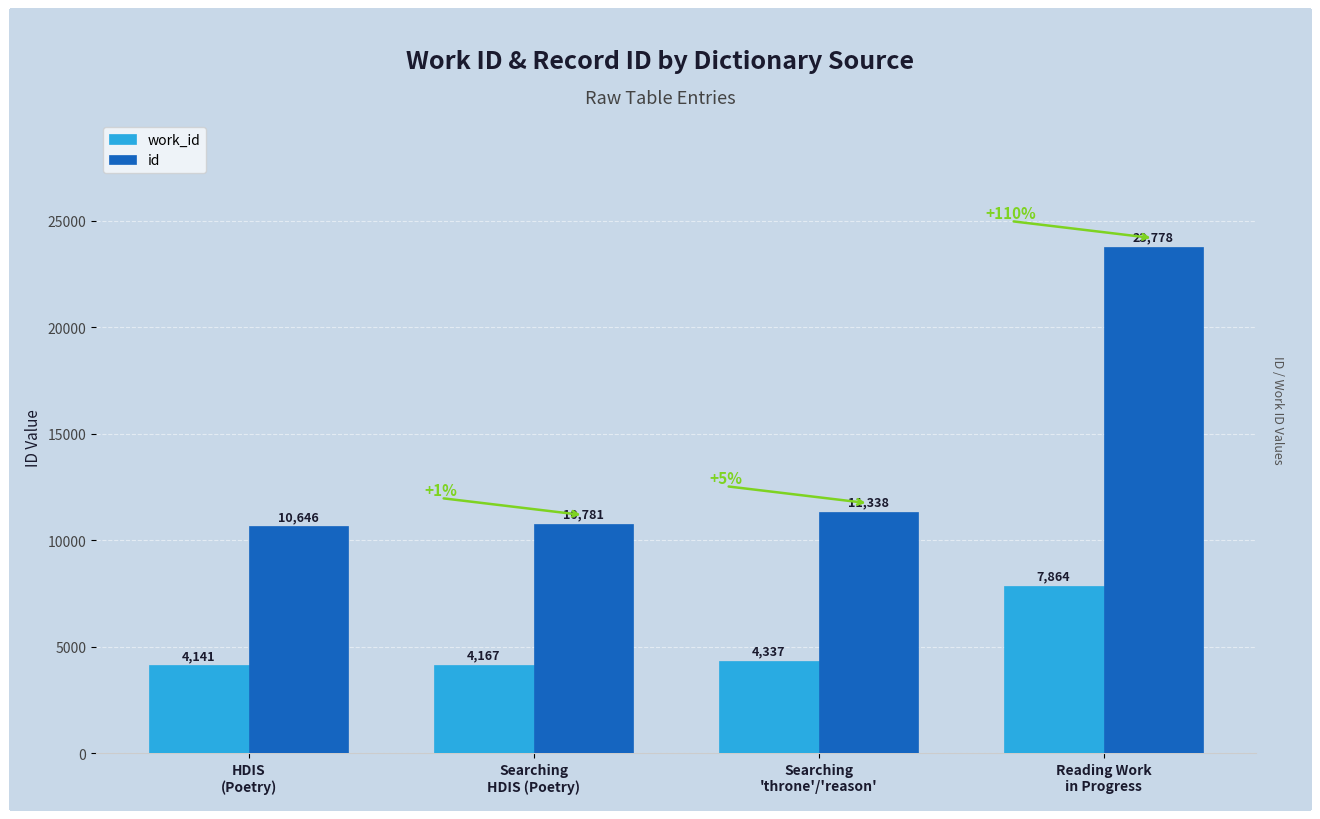

True or false: work_id has a value of 4141 at HDIS
(Poetry).

True